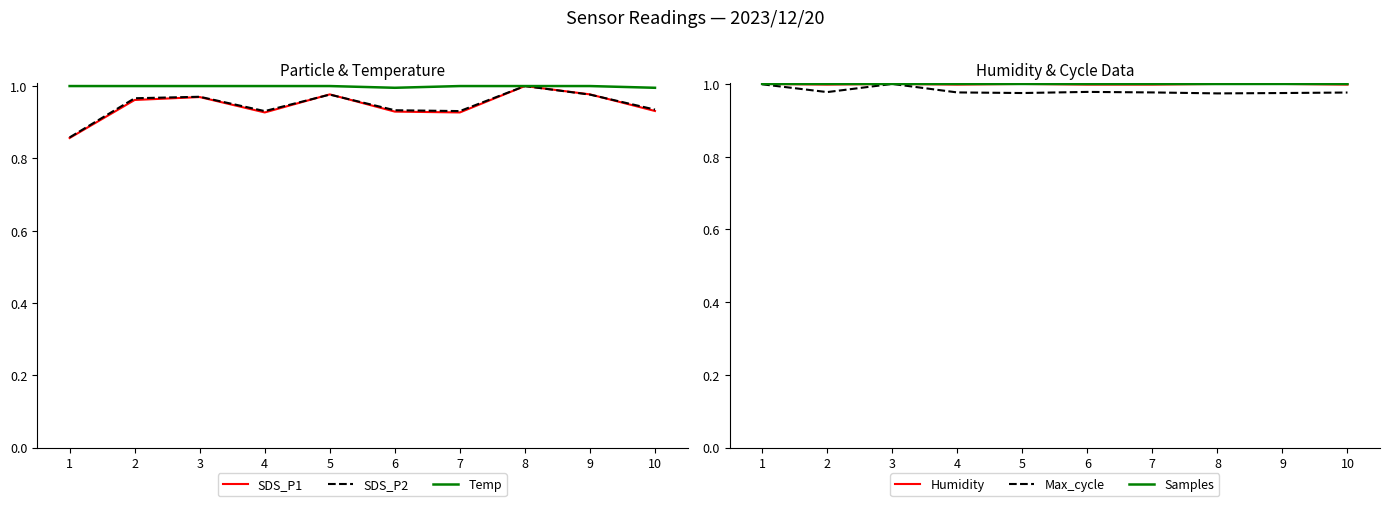

Between 1 and 9, which series saw the biggest shift?

SDS_P1